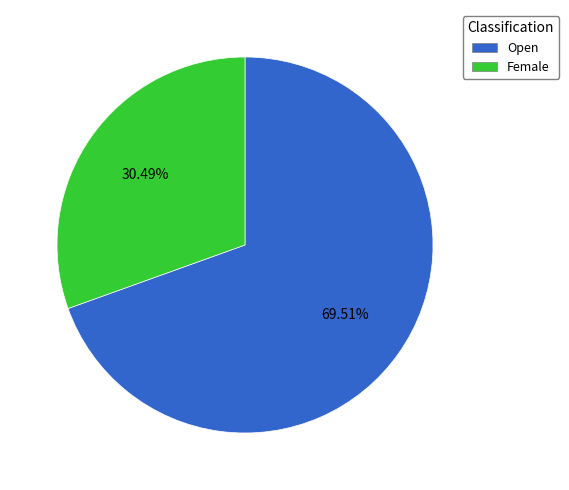

Combined, do Open and Female account for over 50%?

Yes